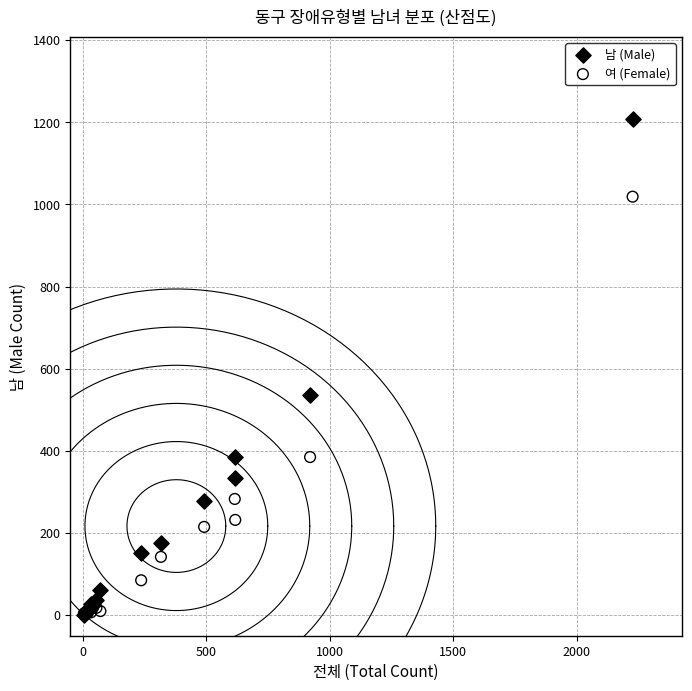

What are all the series names shown in the legend?

남 (Male), 여 (Female)